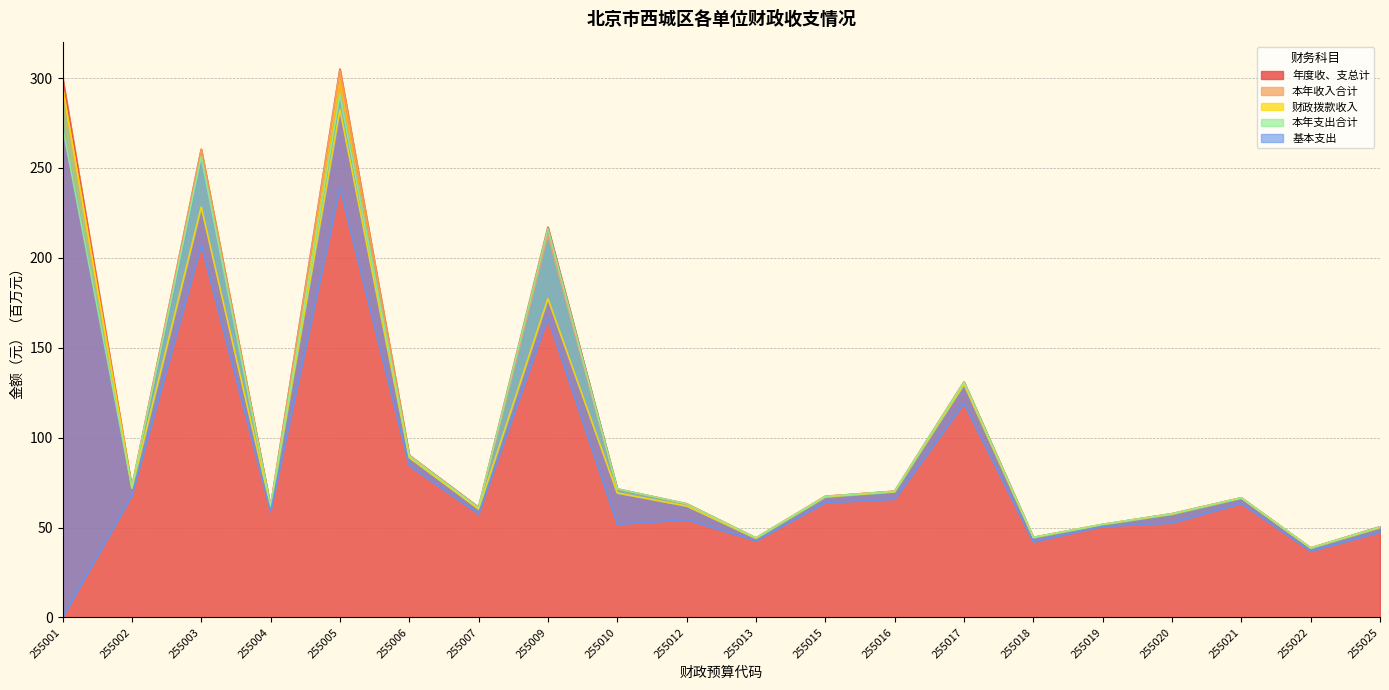

At which category does 年度收、支总计 reach its first local peak?

255003